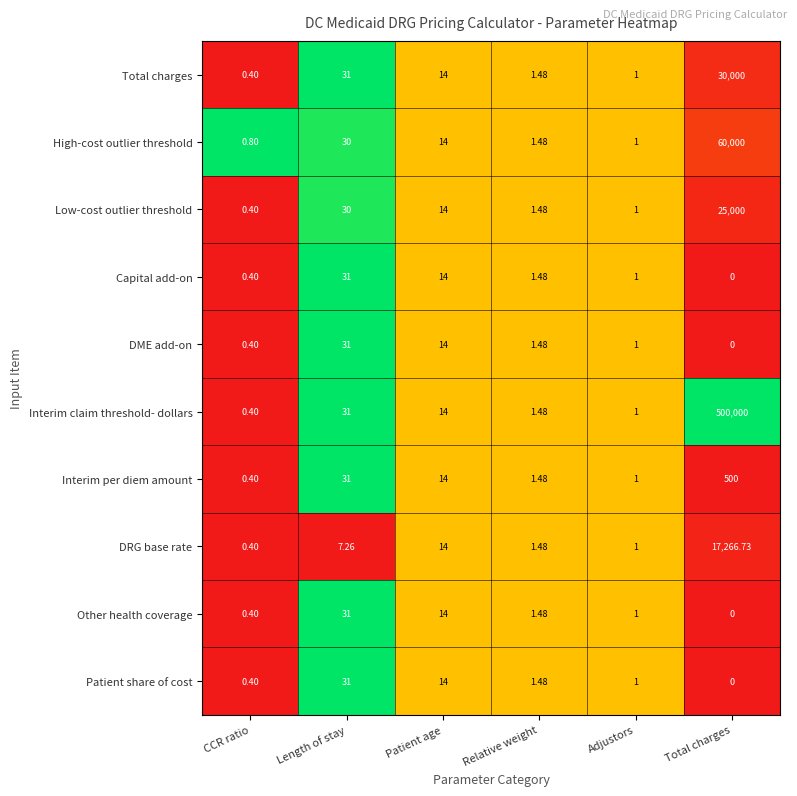

Which category has the lowest value in the Total charges series?

CCR ratio